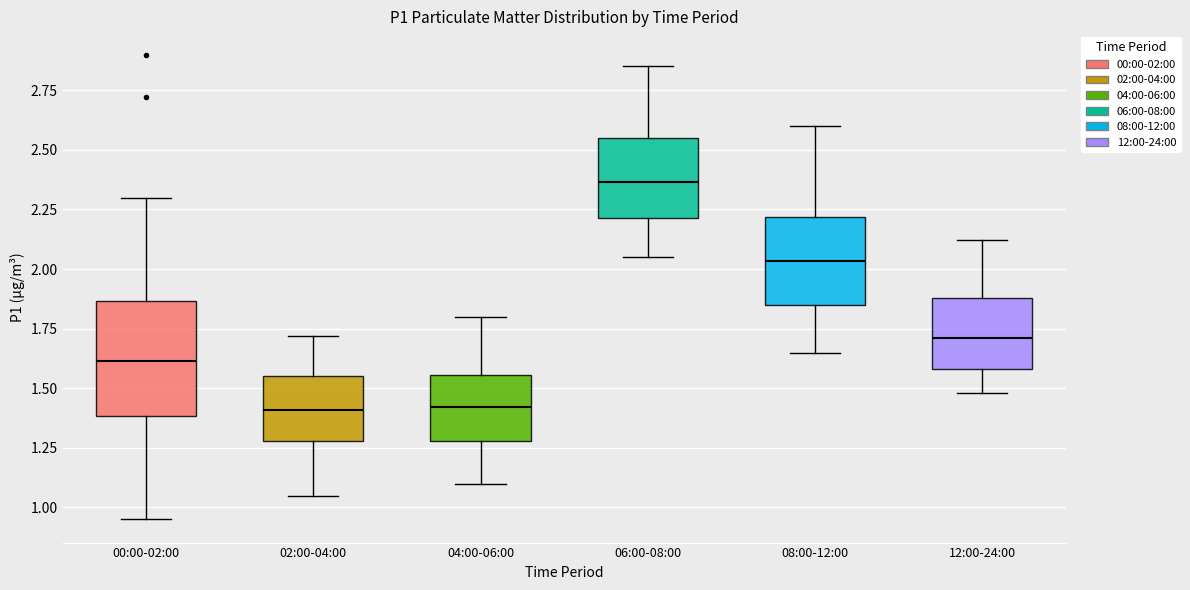

Which box is the tallest, from its lower edge to its upper edge?

00:00-02:00